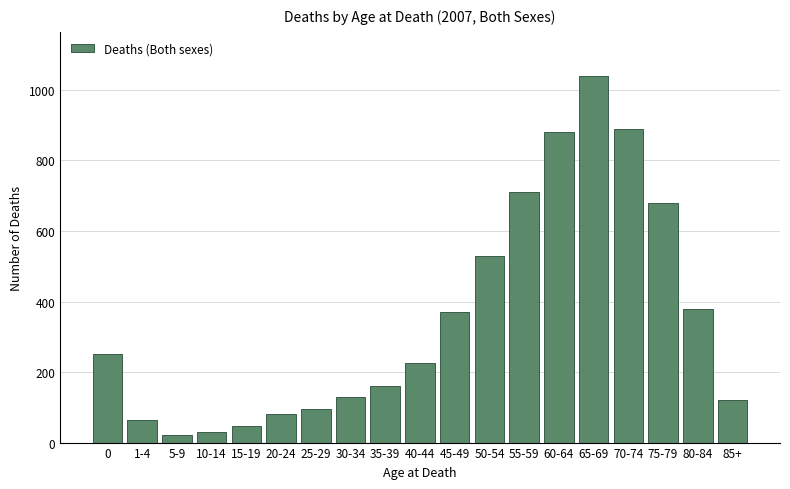

Reading right to left, what are all the values shown in this chart?

85+=120	80-84=380	75-79=680	70-74=890	65-69=1040	60-64=880	55-59=710	50-54=530	45-49=370	40-44=226	35-39=160	30-34=130	25-29=96	20-24=82	15-19=47	10-14=30	5-9=22	1-4=63	0=251